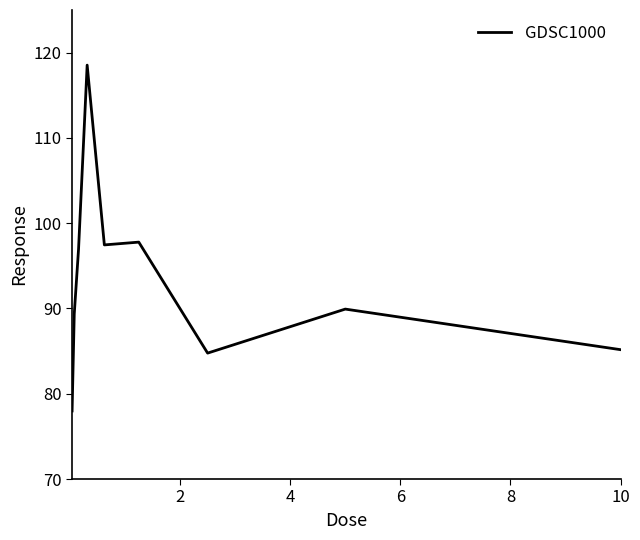

What is the difference between the maximum and minimum values?

40.6